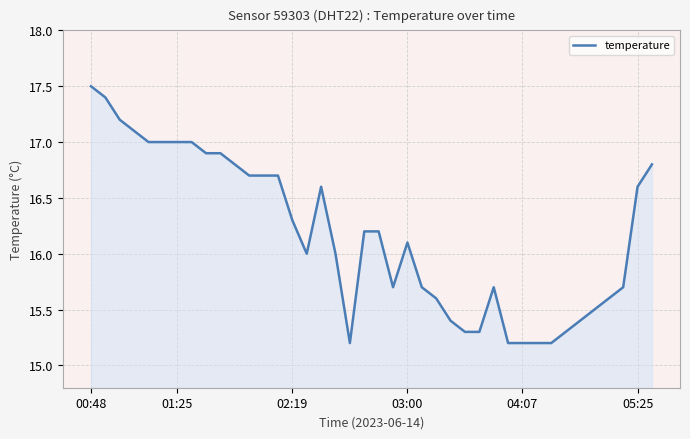

Does the chart display data point markers on the line(s)?

No